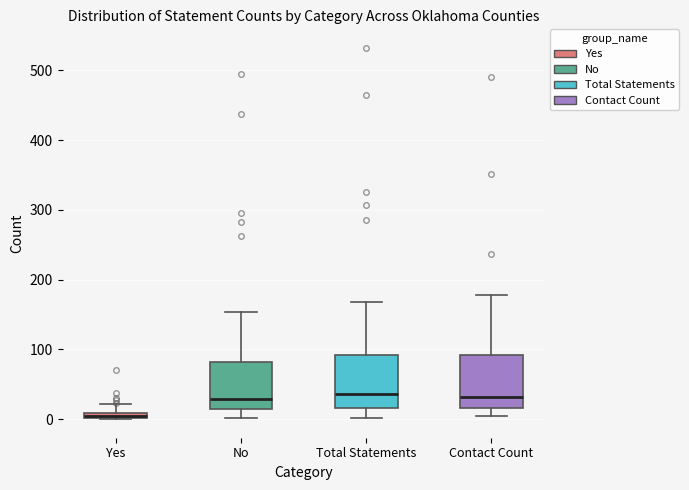

Where does the upper whisker of the box for Total Statements end on the y-axis? The values are not printed on the chart, so give them approximately, as read against the axis.

170